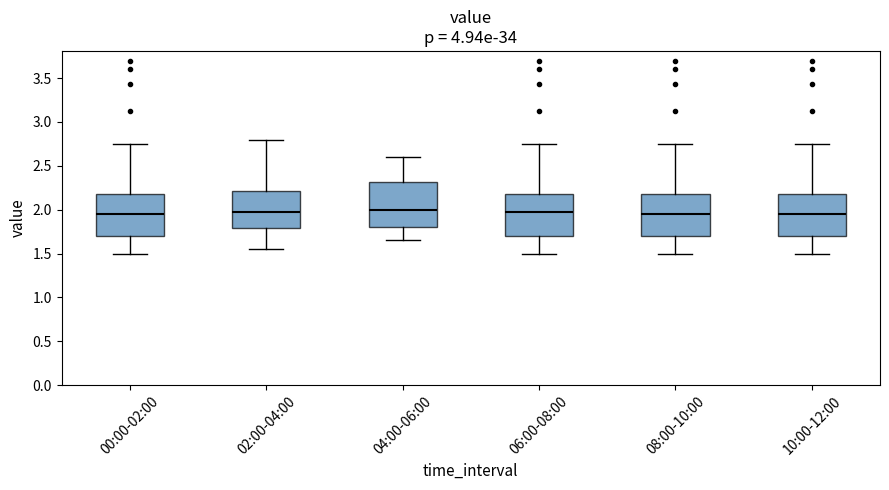

Reading left to right, transcribe this box plot: for each box, give where its median line is, the range the box spans, and where its two whiskers end, as read against the y-axis. The values are not printed on the chart, so give them approximately, as read against the axis.

00:00-02:00: median 1.95, box 1.70 to 2.20, whiskers 1.50 to 2.75
02:00-04:00: median 2.00, box 1.80 to 2.20, whiskers 1.55 to 2.80
04:00-06:00: median 2.00, box 1.80 to 2.30, whiskers 1.65 to 2.60
06:00-08:00: median 1.95, box 1.70 to 2.20, whiskers 1.50 to 2.75
08:00-10:00: median 1.95, box 1.70 to 2.20, whiskers 1.50 to 2.75
10:00-12:00: median 1.95, box 1.70 to 2.20, whiskers 1.50 to 2.75